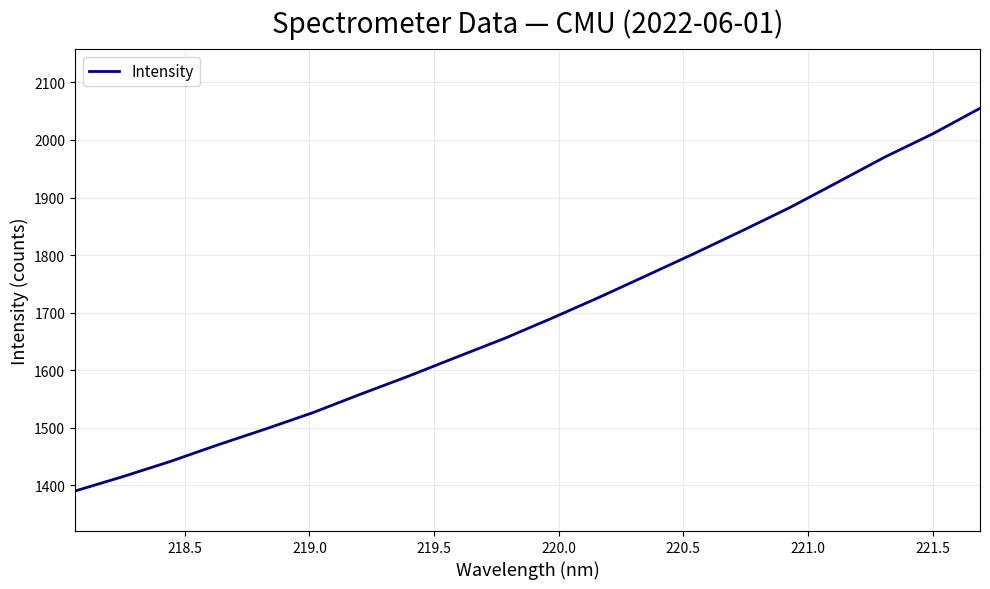

What is the difference between the maximum and minimum values?

665.0